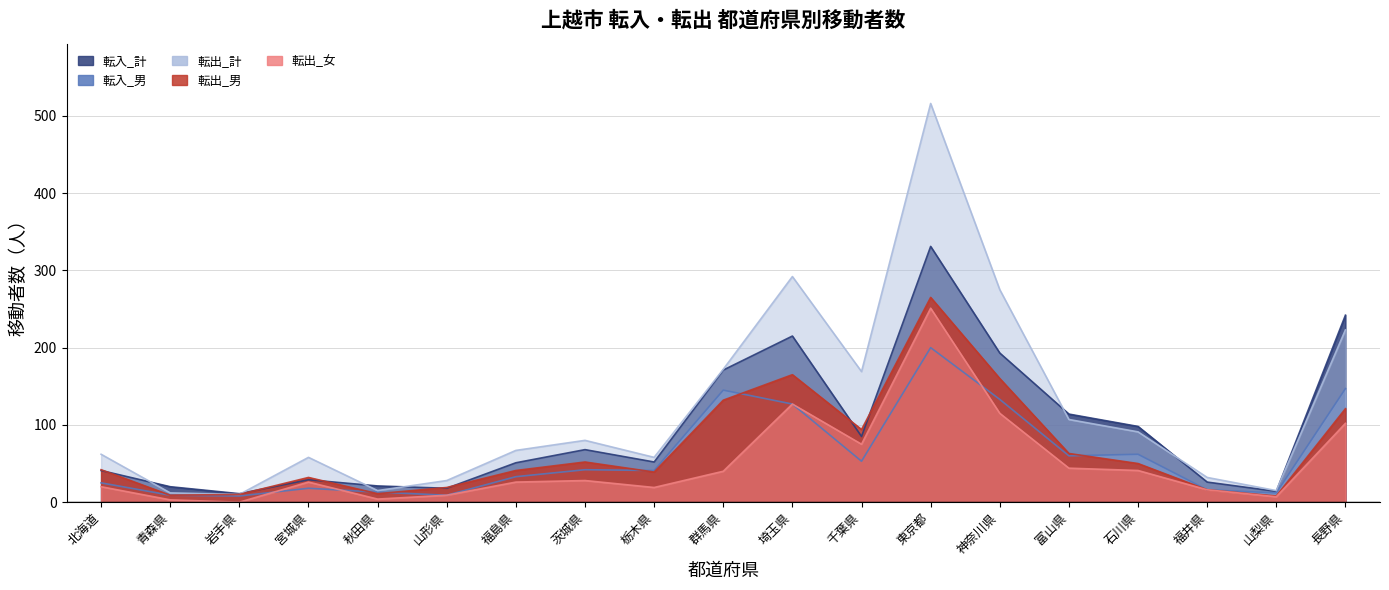

Reading right to left, what are all the values shown in this chart?

転入_計: 長野県=242	山梨県=14	福井県=26	石川県=98	富山県=114	神奈川県=193	東京都=331	千葉県=85	埼玉県=215	群馬県=171	栃木県=52	茨城県=68	福島県=51	山形県=18	秋田県=21	宮城県=29	岩手県=11	青森県=20	北海道=41
転入_男: 長野県=147	山梨県=12	福井県=16	石川県=62	富山県=60	神奈川県=133	東京都=200	千葉県=53	埼玉県=127	群馬県=145	栃木県=41	茨城県=42	福島県=33	山形県=9	秋田県=13	宮城県=18	岩手県=8	青森県=9	北海道=25
転出_計: 長野県=223	山梨県=15	福井県=32	石川県=91	富山県=107	神奈川県=275	東京都=516	千葉県=169	埼玉県=292	群馬県=172	栃木県=58	茨城県=80	福島県=67	山形県=28	秋田県=15	宮城県=58	岩手県=10	青森県=12	北海道=62
転出_男: 長野県=121	山梨県=8	福井県=16	石川県=50	富山県=63	神奈川県=160	東京都=265	千葉県=94	埼玉県=165	群馬県=132	栃木県=39	茨城県=52	福島県=41	山形県=19	秋田県=11	宮城県=32	岩手県=10	青森県=9	北海道=42
転出_女: 長野県=102	山梨県=7	福井県=16	石川県=41	富山県=44	神奈川県=115	東京都=251	千葉県=75	埼玉県=127	群馬県=40	栃木県=19	茨城県=28	福島県=26	山形県=9	秋田県=4	宮城県=26	岩手県=0	青森県=3	北海道=20